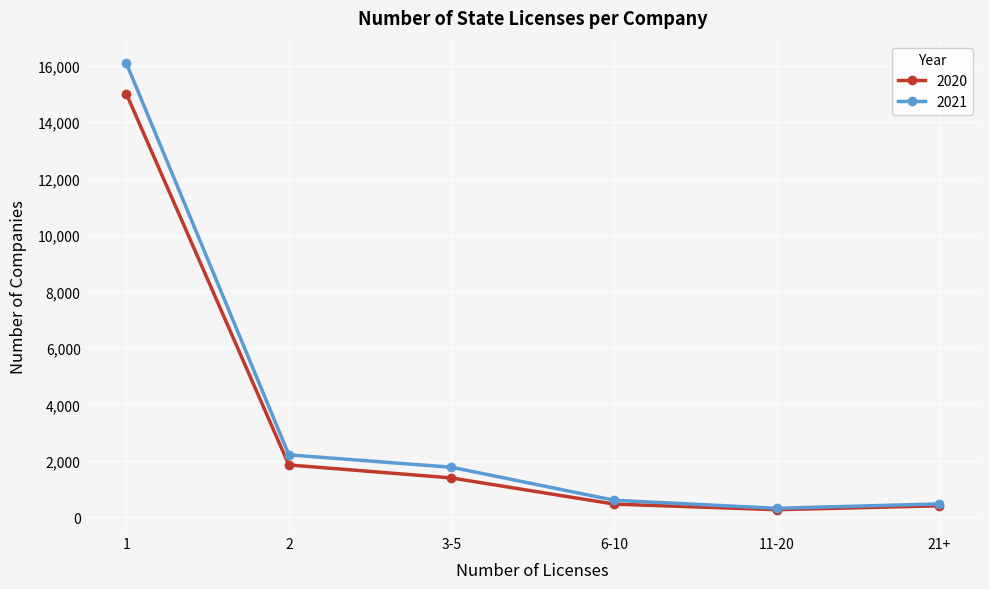

Is the value of 2020 at 11-20 greater than the value of 2021 at 1?

No